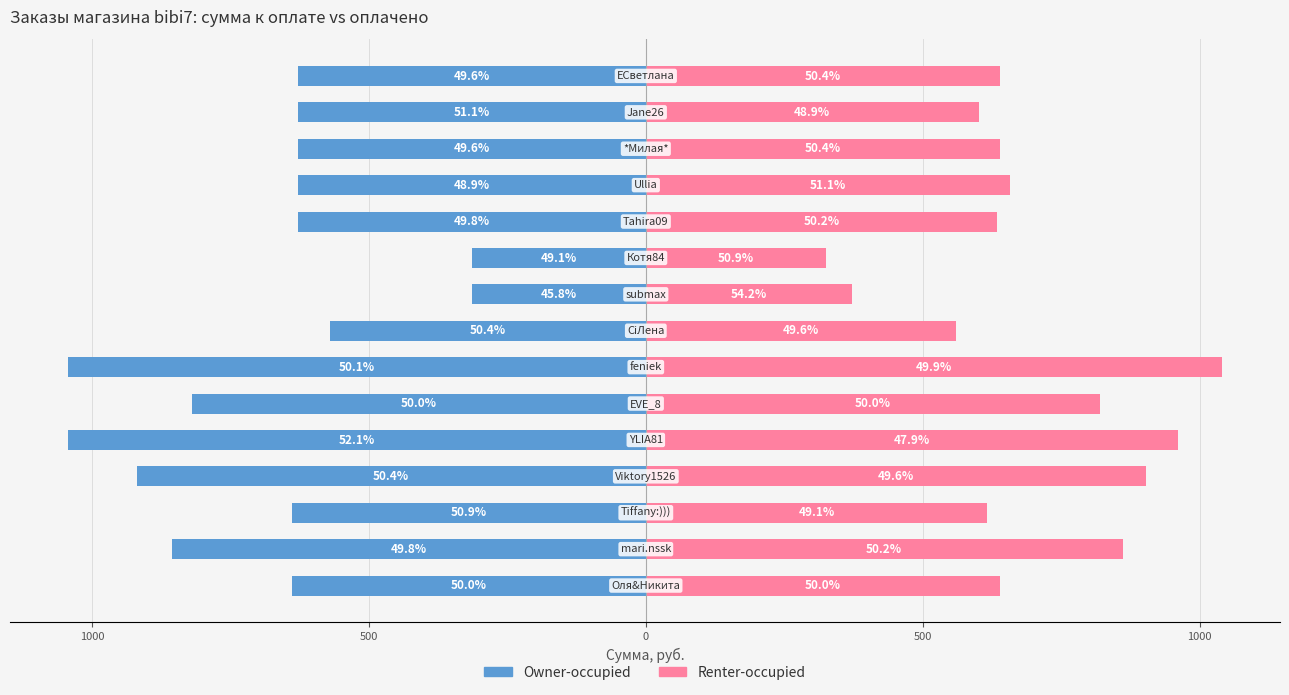

The value of Owner-occupied at 9 is -534.9. True or false?

False